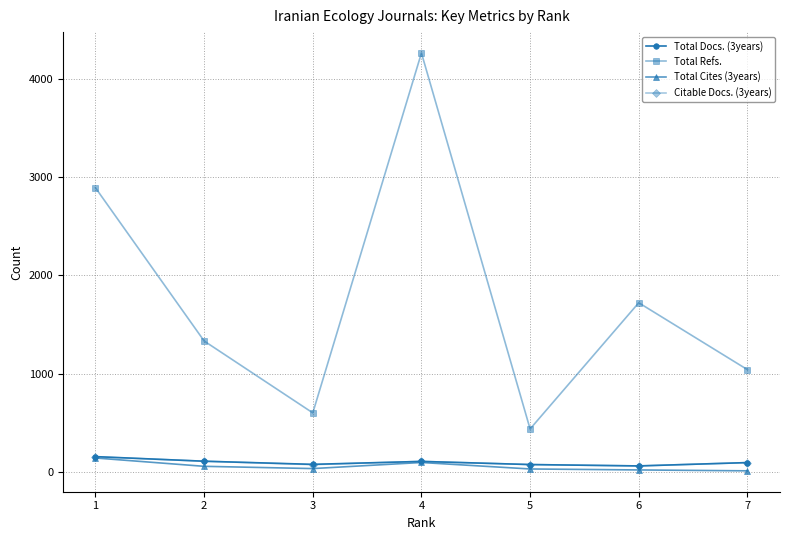

What is the value of the Total Refs. point at the 3rd from the left?

599